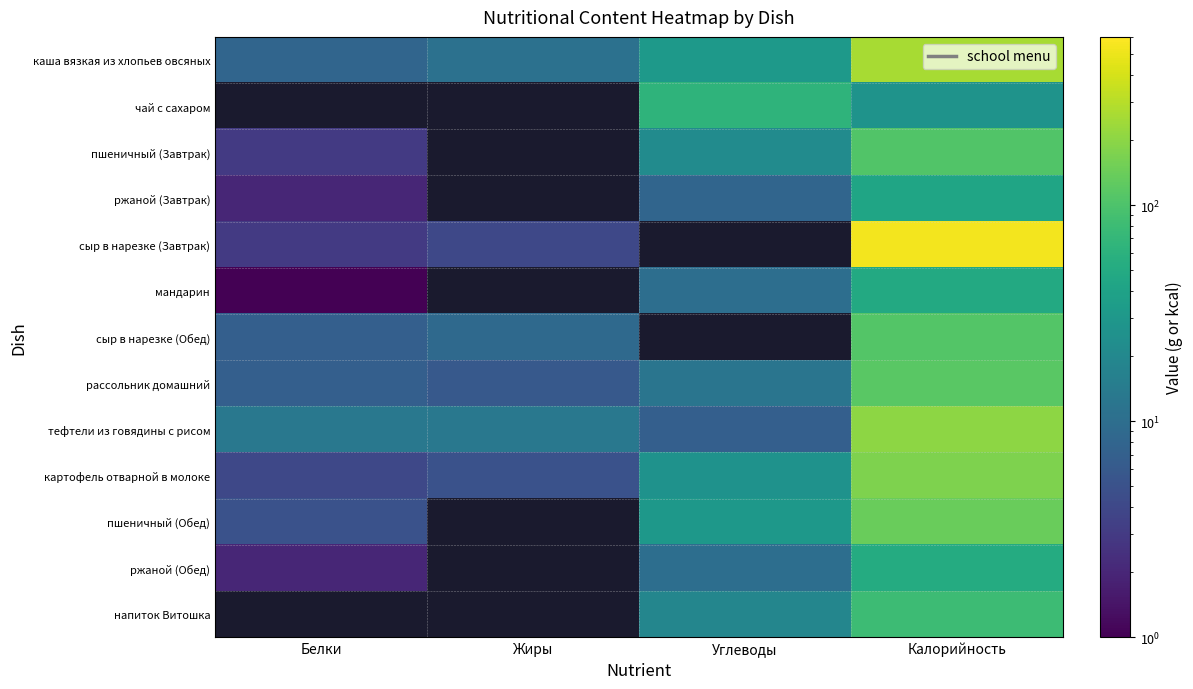

At how many categories does at least one series exceed 306?

1